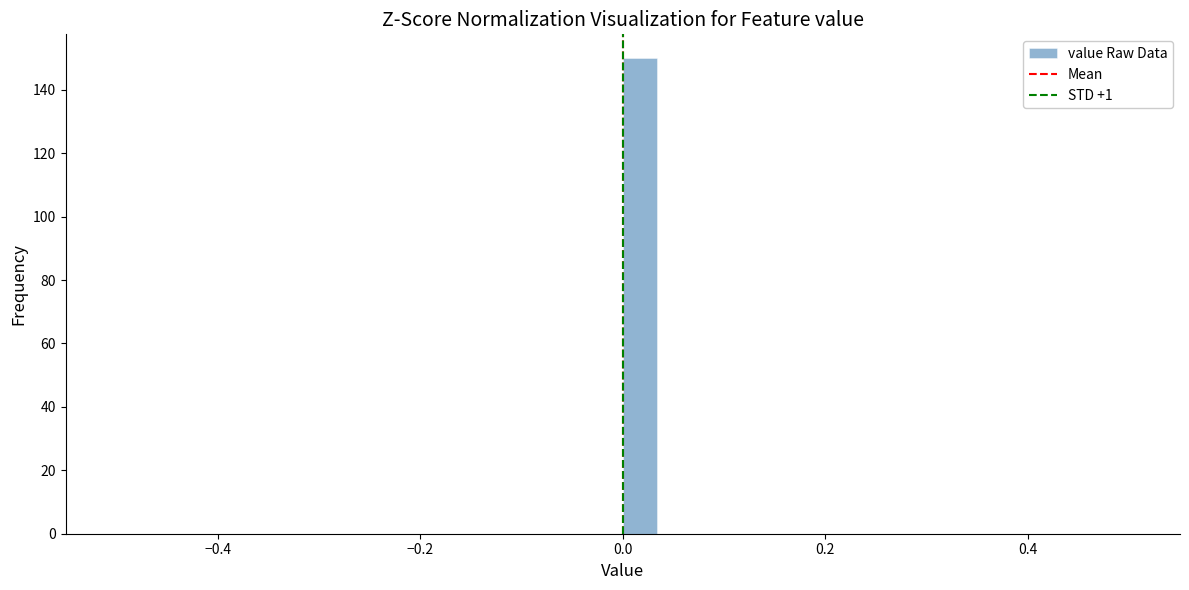

Read against the x-axis, roughly where is the centre of the tallest bar?

0.02